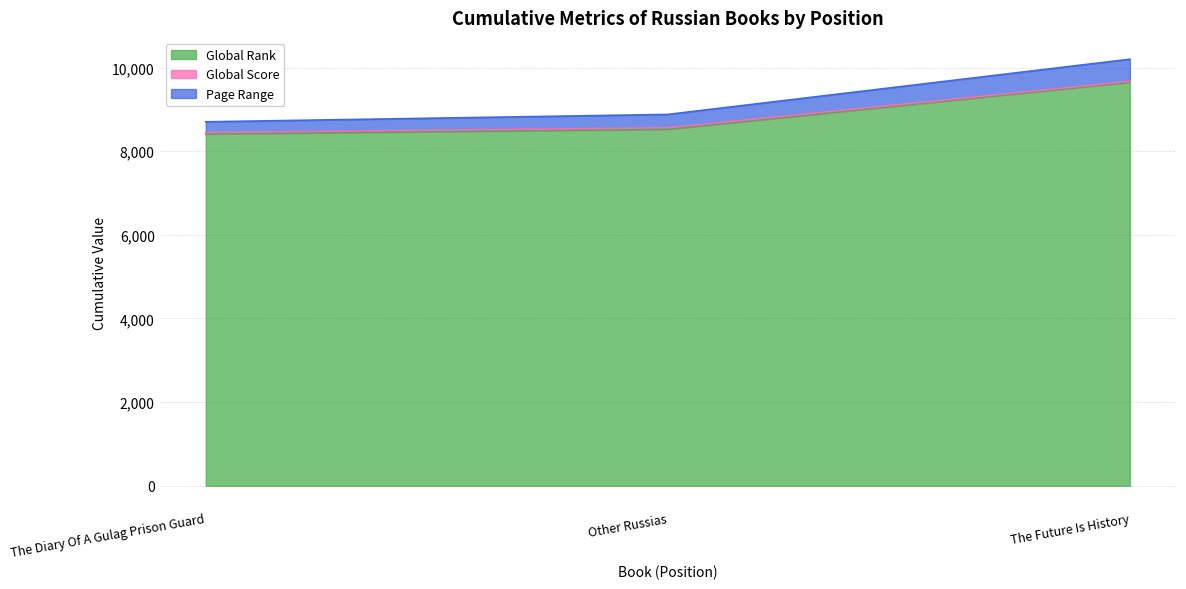

Where does the Global Rank series first go above 8524?

The Future Is History